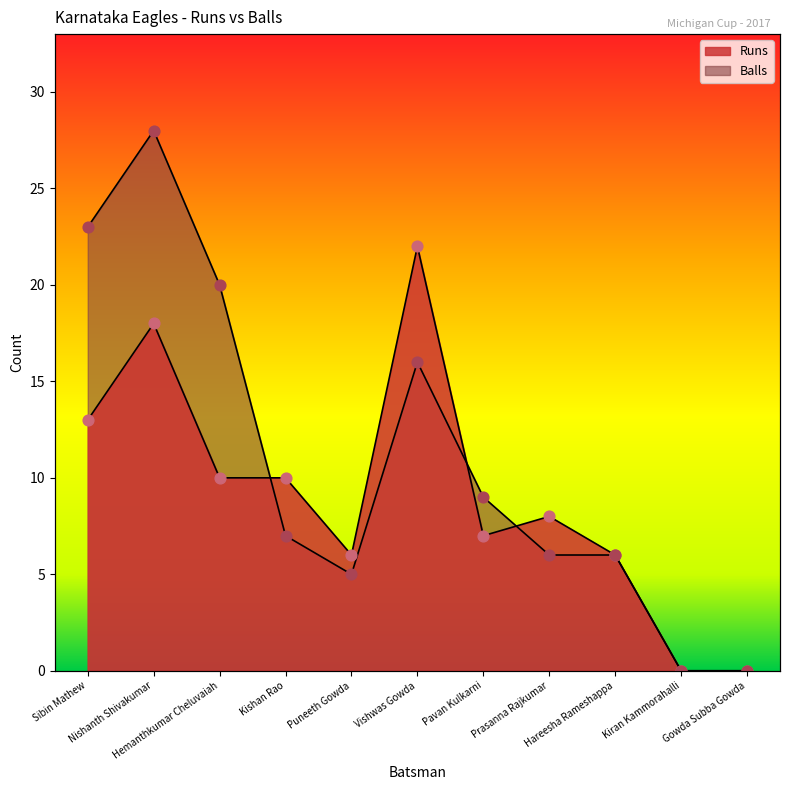

What is the total value across all series at Kishan Rao?

17